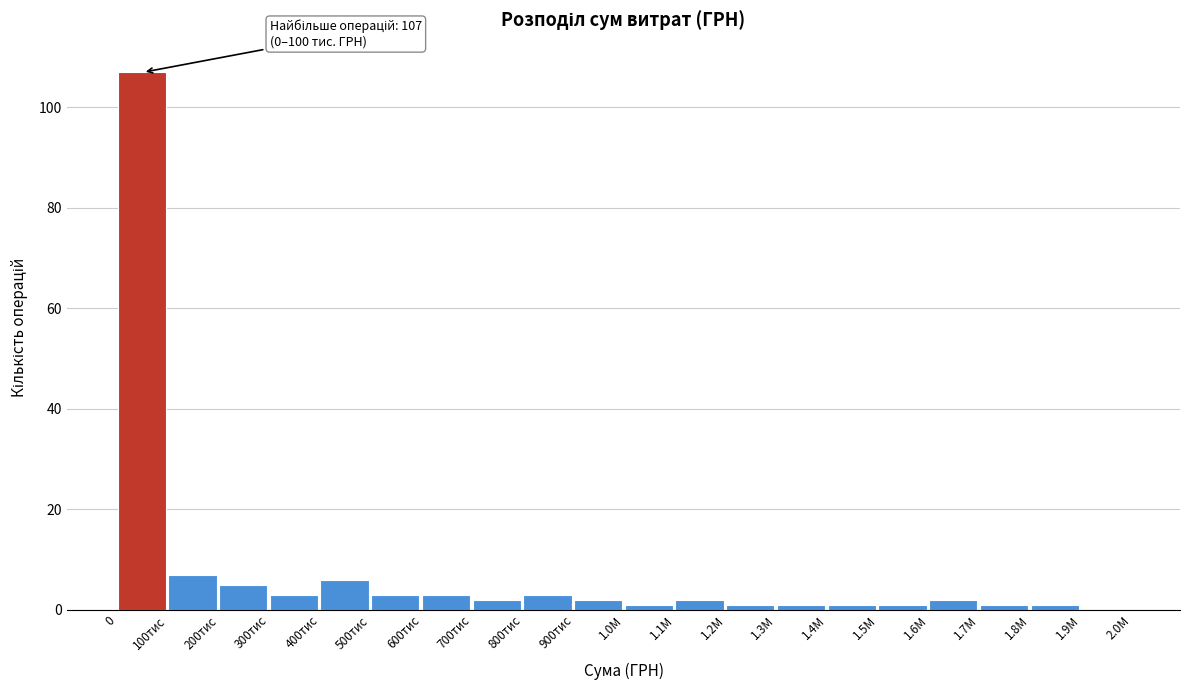

Reading right to left, list all the values displayed in this chart.

1.9М=0	1.8М=1	1.7М=1	1.6М=2	1.5М=1	1.4М=1	1.3М=1	1.2М=1	1.1М=2	1.0М=1	900тис=2	800тис=3	700тис=2	600тис=3	500тис=3	400тис=6	300тис=3	200тис=5	100тис=7	0=107